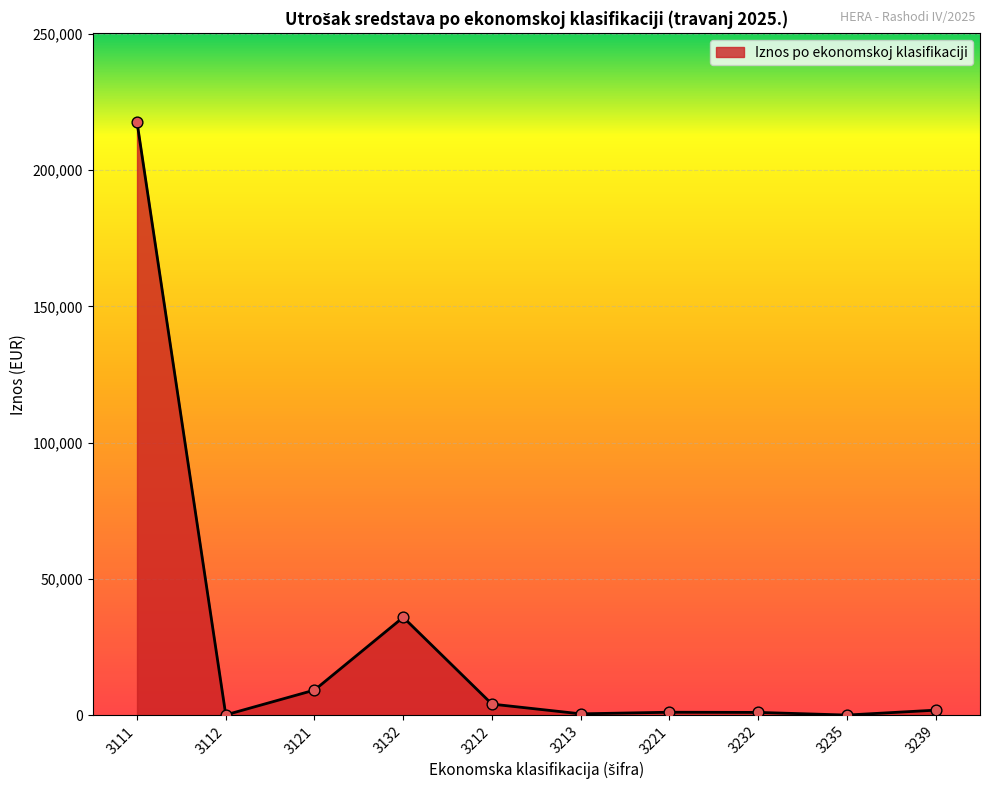

What is the difference between the maximum and minimum values?

217527.3